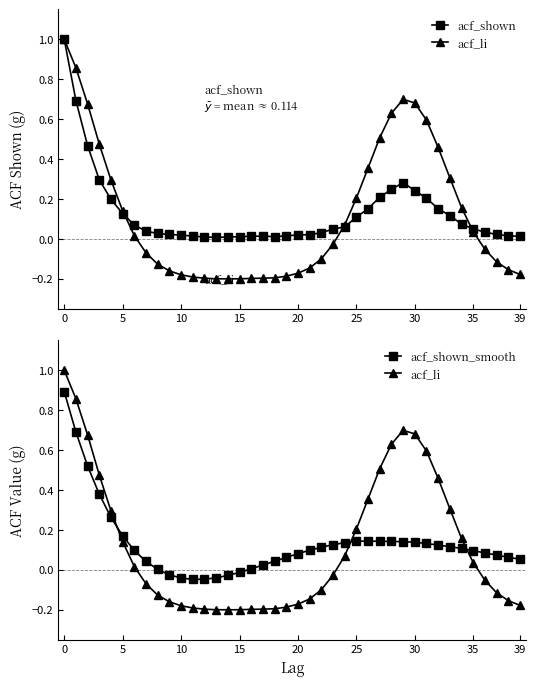

Between 0 and 36, which series saw the biggest shift?

acf_li